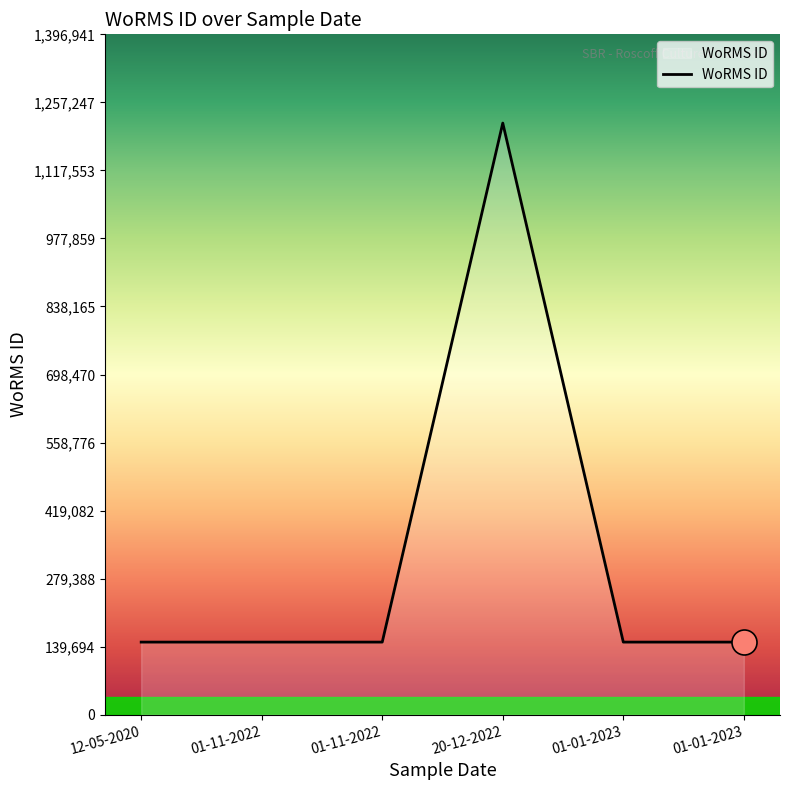

How many values exceed 149045?

1